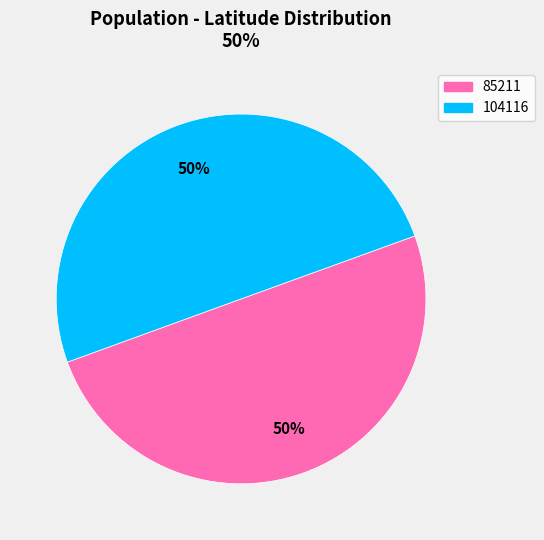

Combined, do 85211 and 104116 account for over 50%?

Yes